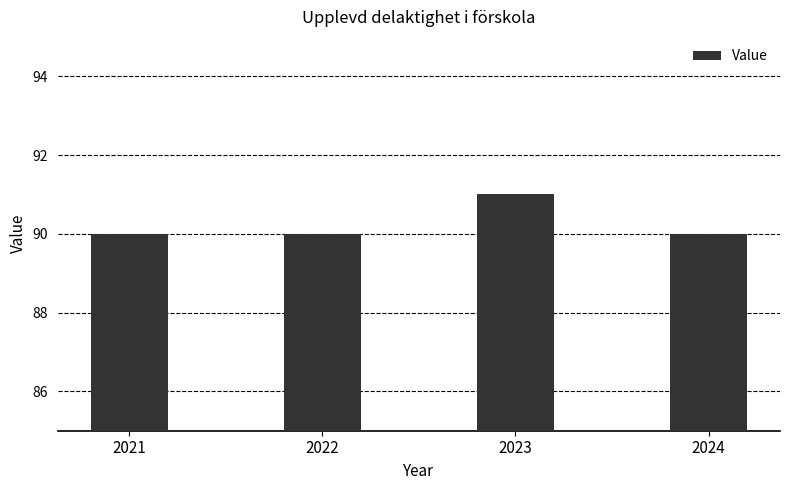

What is the value of the 3rd bar from the left?

91